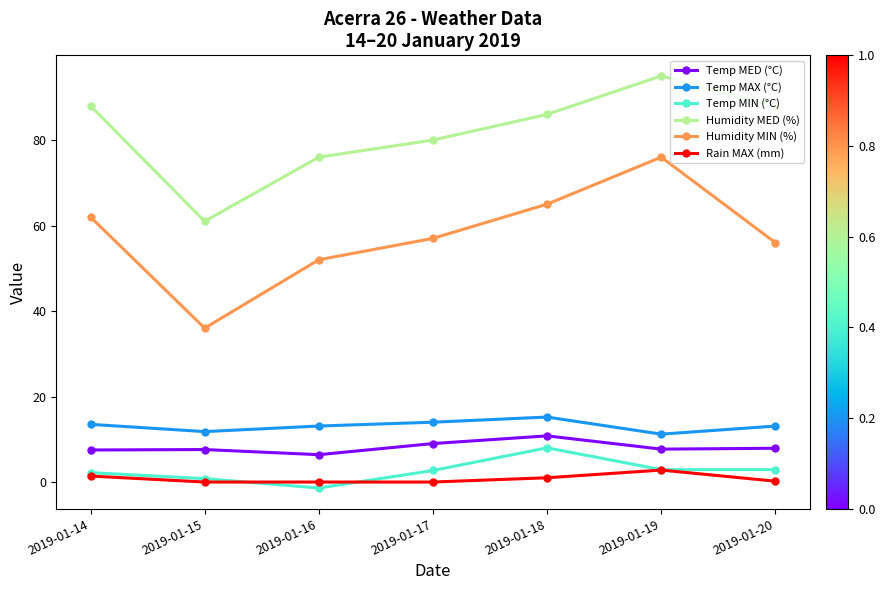

What is the sum of all Temp MIN (°C) values?

18.1